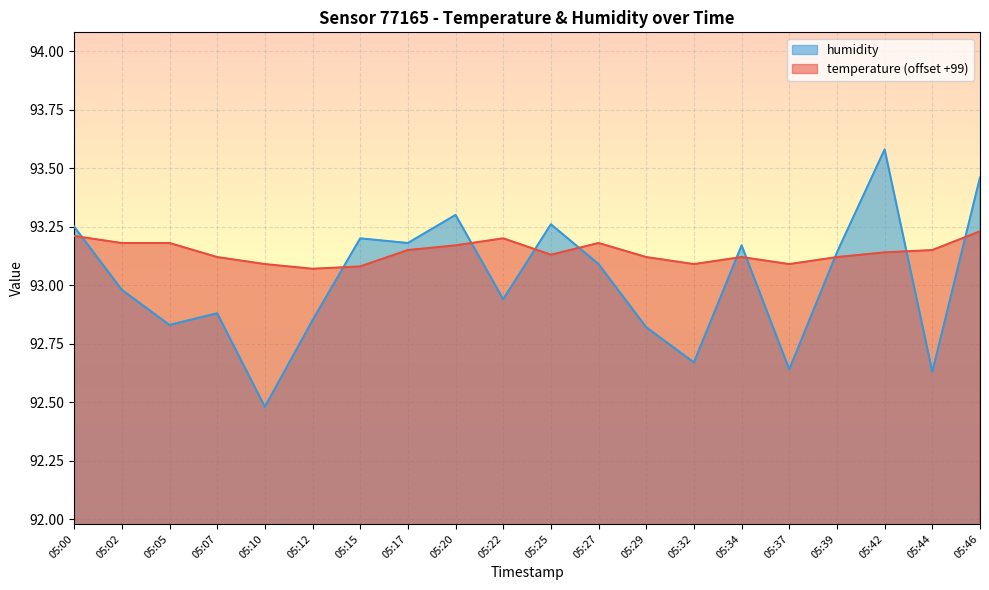

Where does the humidity series first go above 93?

05:00